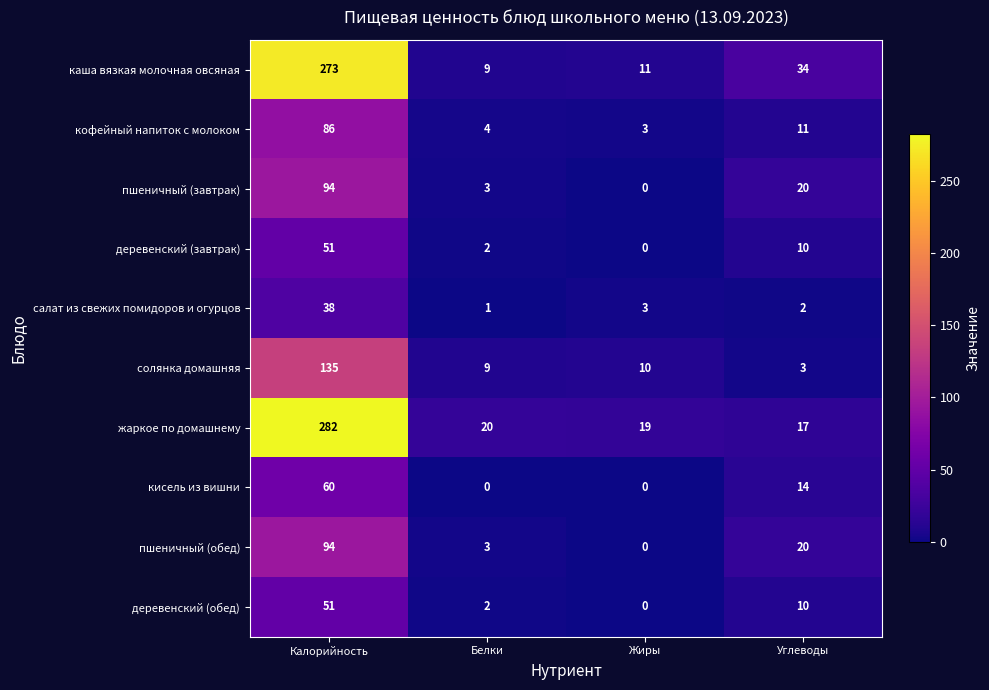

Rank the categories by солянка домашняя value from lowest to highest.

Углеводы, Белки, Жиры, Калорийность